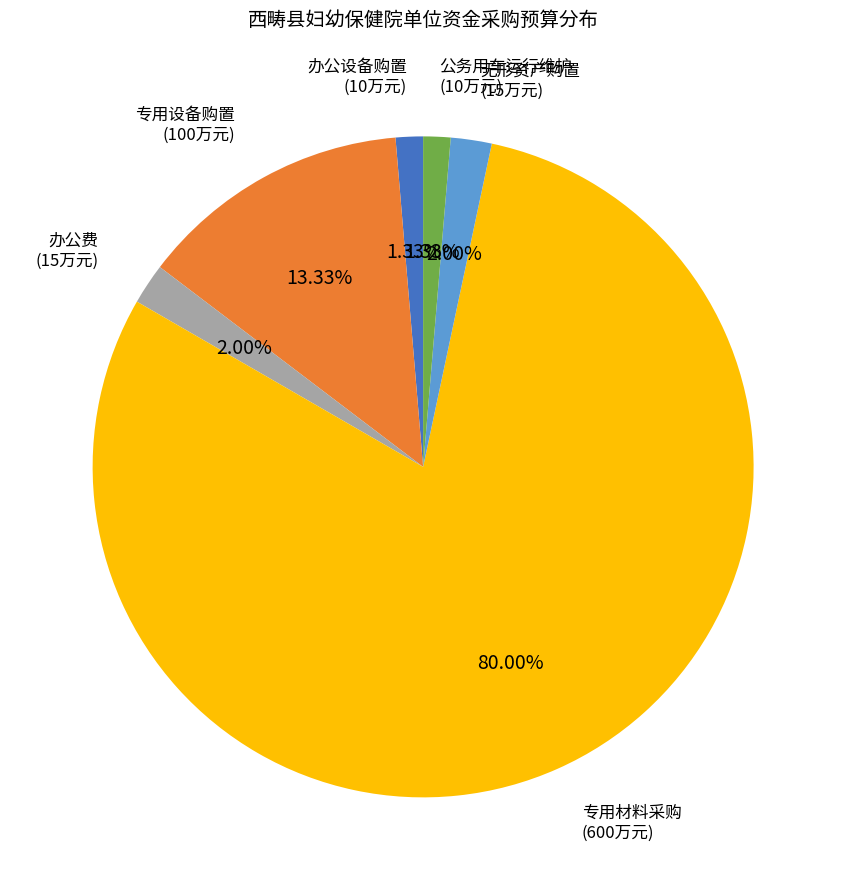

Between 办公设备购置 and 专用材料采购, which is larger?

专用材料采购